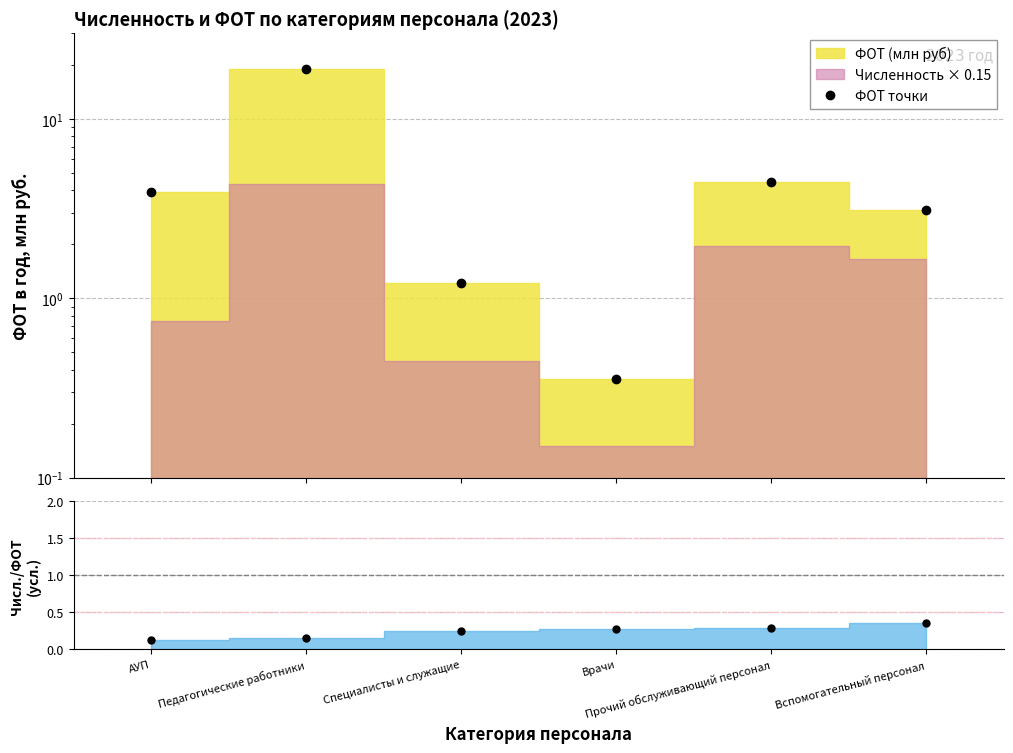

Which has a higher value, Педагогические работники or Специалисты и служащие?

Педагогические работники